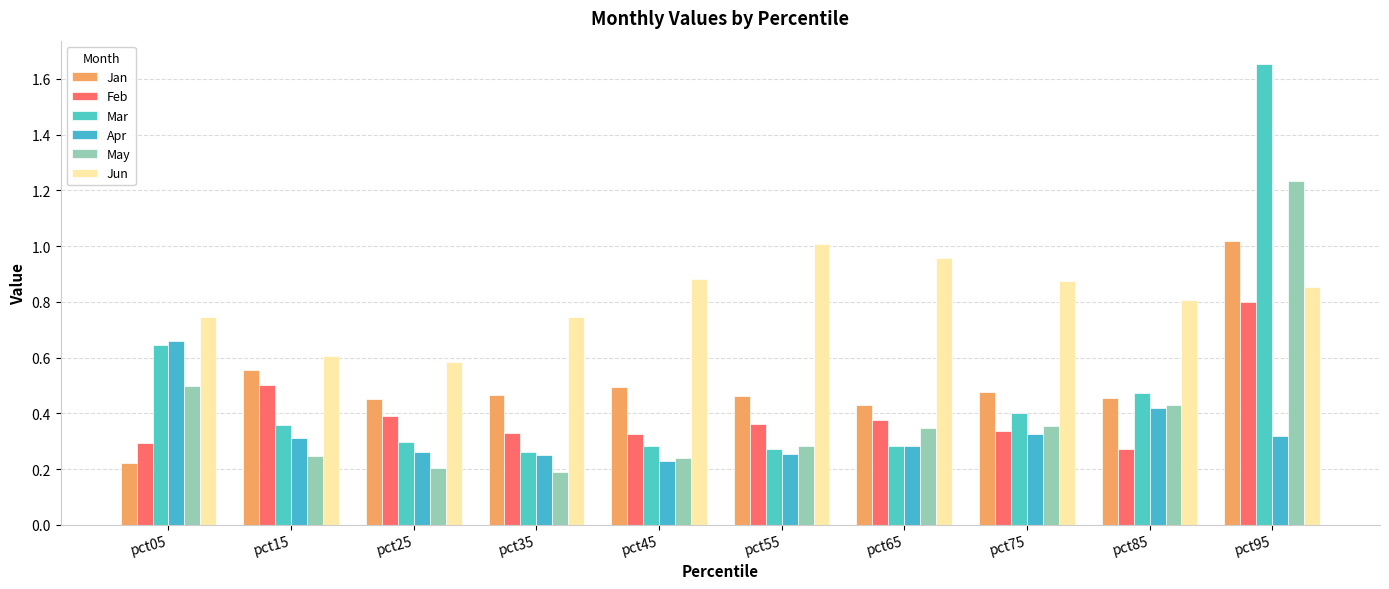

What is the minimum value shown in the chart?

0.2